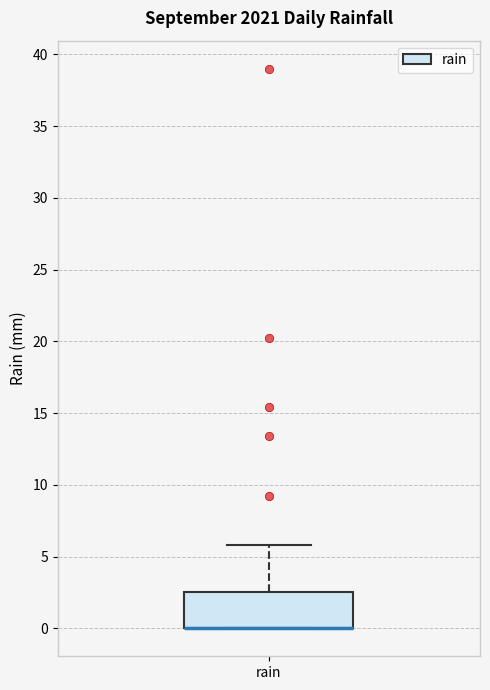

Read this box plot against the y-axis: the position of the median line, the range covered by the box, and the ends of both whiskers. The values are not printed on the chart, so give them approximately, as read against the axis.

median 0.0 (drawn on the box's lower edge), box 0.0 to 2.5, whiskers 0.0 to 6.0